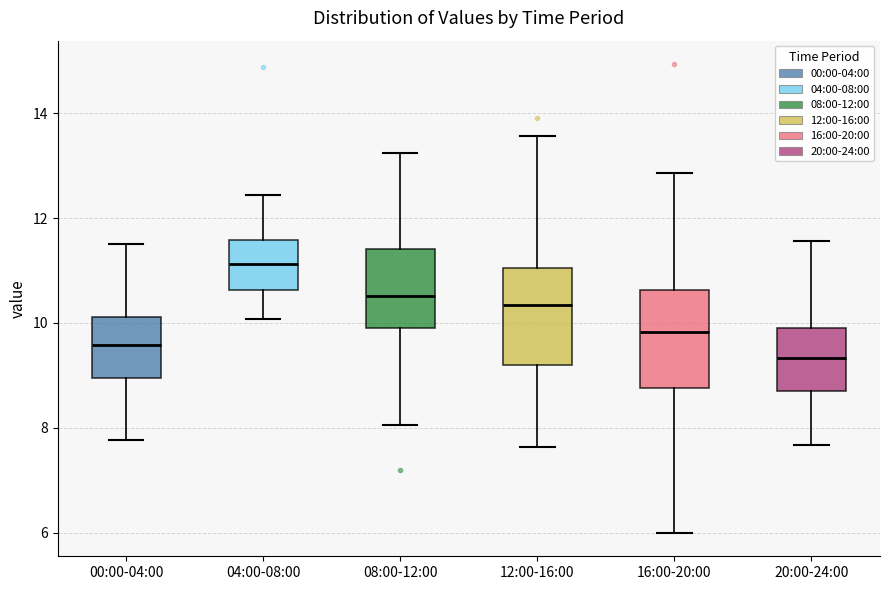

Reading left to right, read every box against the y-axis: the position of its median line, the range the box covers, and the ends of its whiskers. The values are not printed on the chart, so give them approximately, as read against the axis.

00:00-04:00: median 9.6, box 9.0 to 10.2, whiskers 7.8 to 11.6
04:00-08:00: median 11.2, box 10.6 to 11.6, whiskers 10.0 to 12.4
08:00-12:00: median 10.6, box 10.0 to 11.4, whiskers 8.0 to 13.2
12:00-16:00: median 10.4, box 9.2 to 11.0, whiskers 7.6 to 13.6
16:00-20:00: median 9.8, box 8.8 to 10.6, whiskers 6.0 to 12.8
20:00-24:00: median 9.4, box 8.8 to 10.0, whiskers 7.6 to 11.6